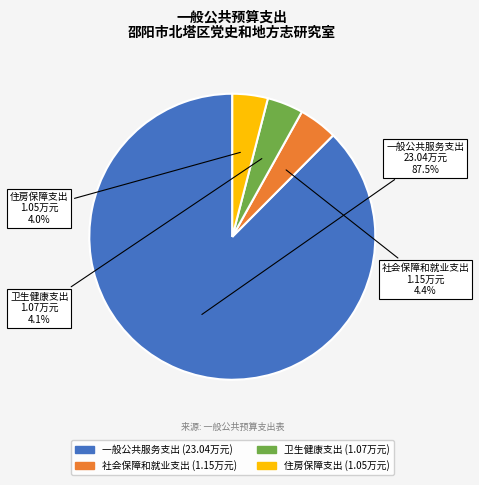

Is there a majority slice in this chart?

Yes